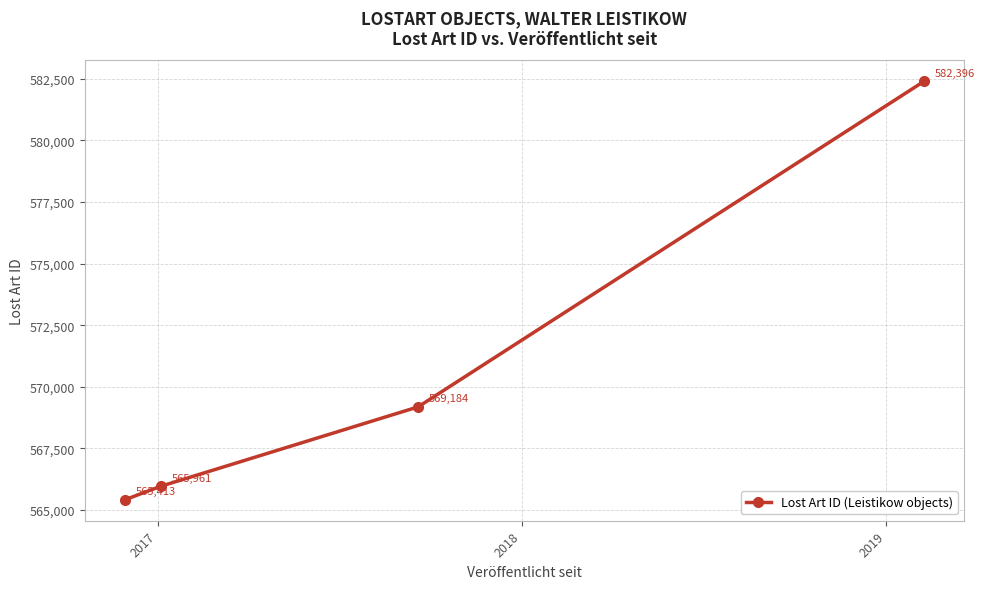

Reading right to left, extract all data points from this chart.

582396	569184	565961	565413